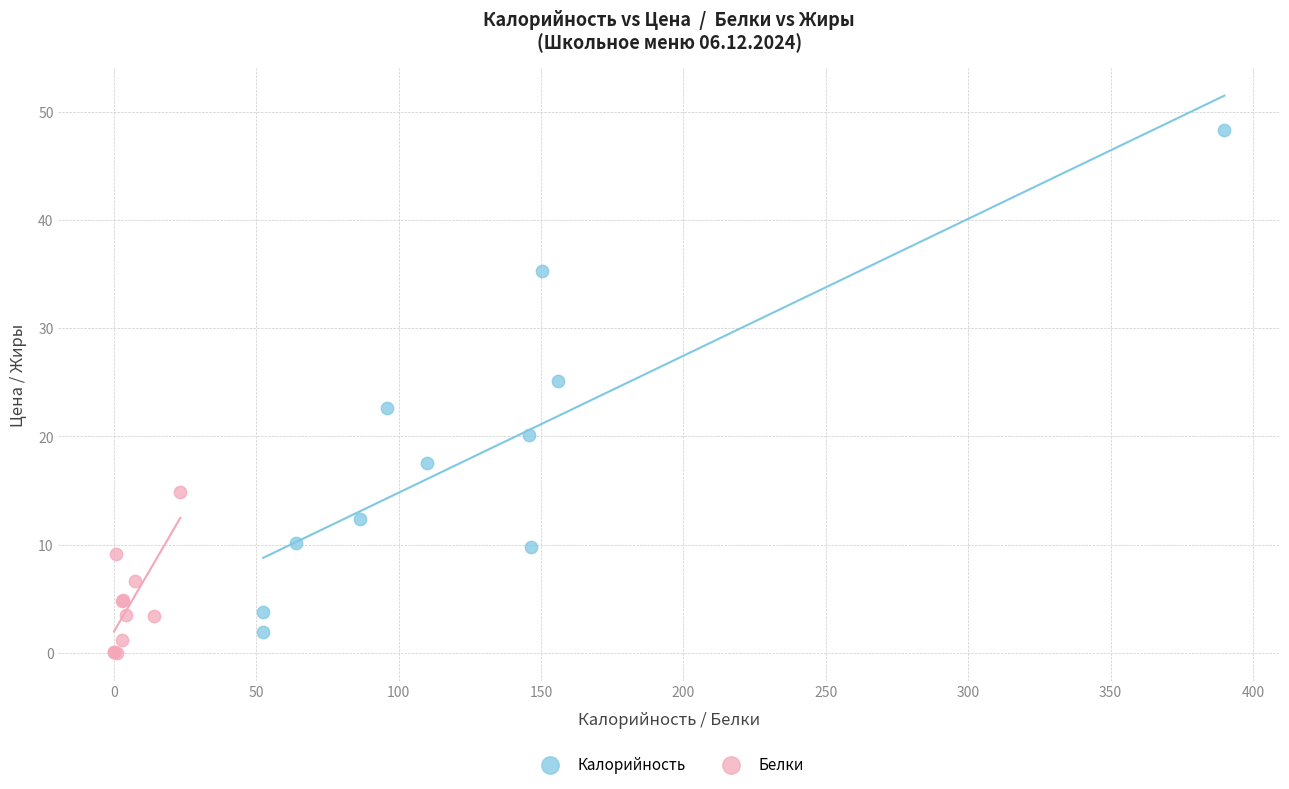

Which series reaches the maximum Y coordinate?

Калорийность